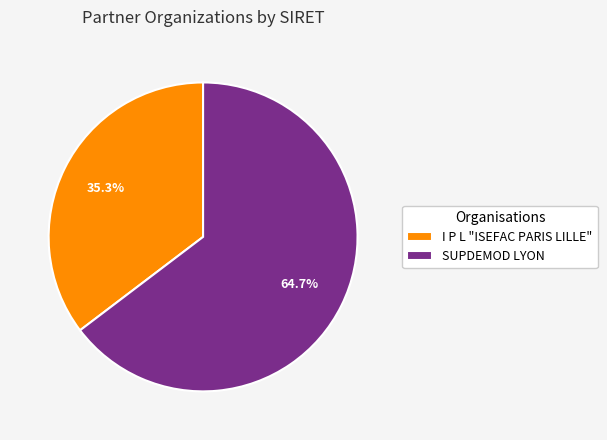

Which slice represents more than half of the pie?

SUPDEMOD LYON